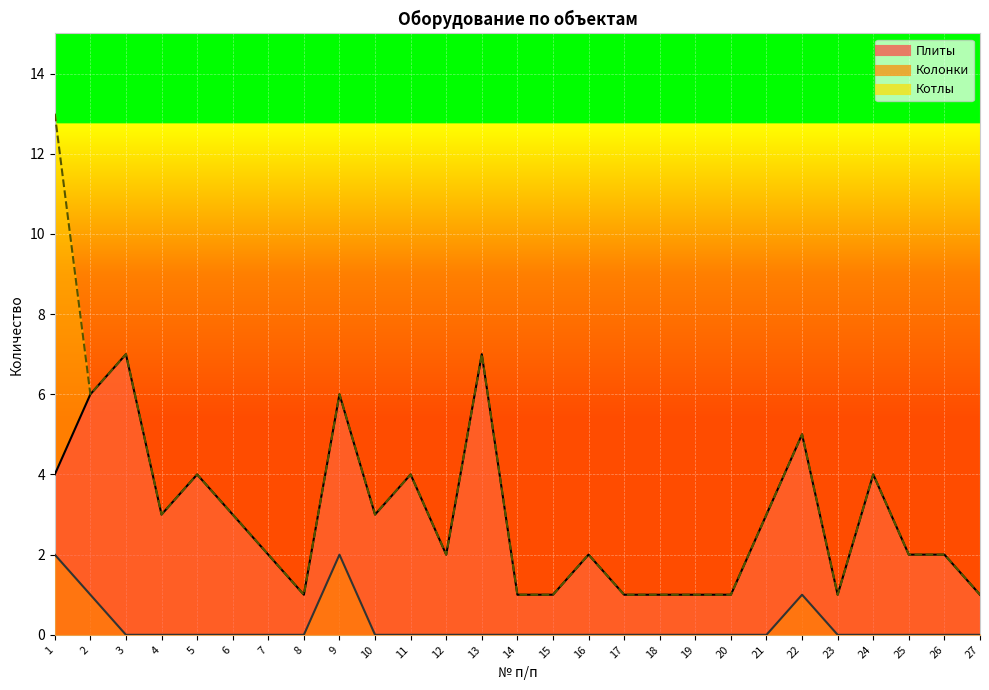

List the series in order of their peak value, lowest first.

Колонки, Плиты, Котлы